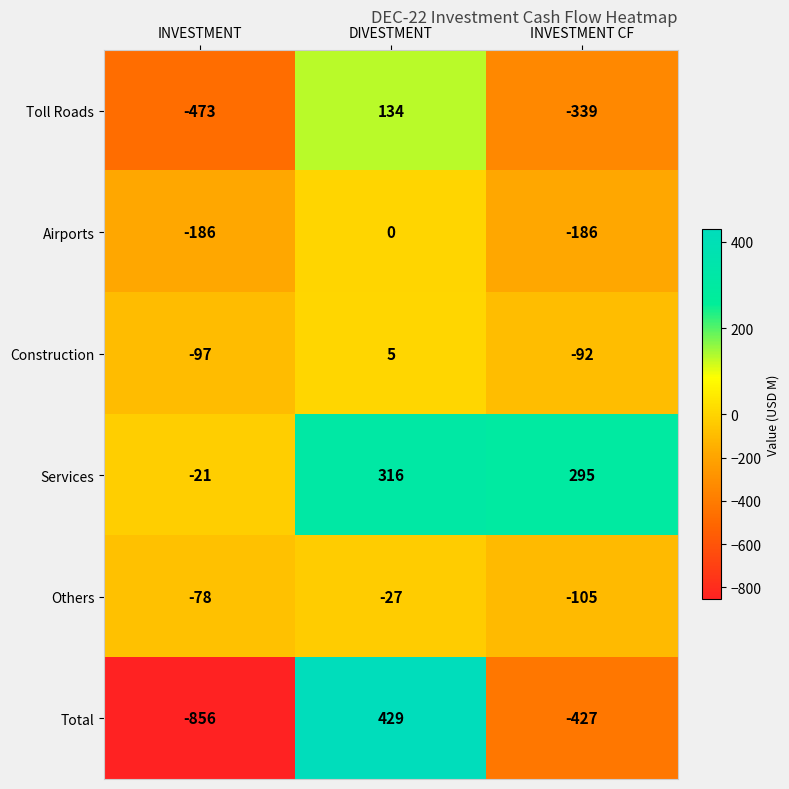

At which label does Construction reach its minimum?

INVESTMENT